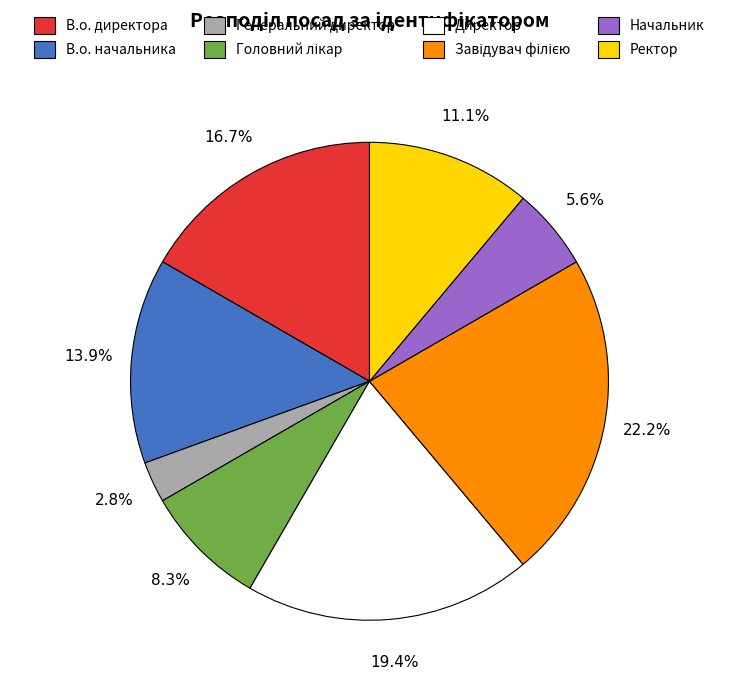

Does any single category account for the majority?

No